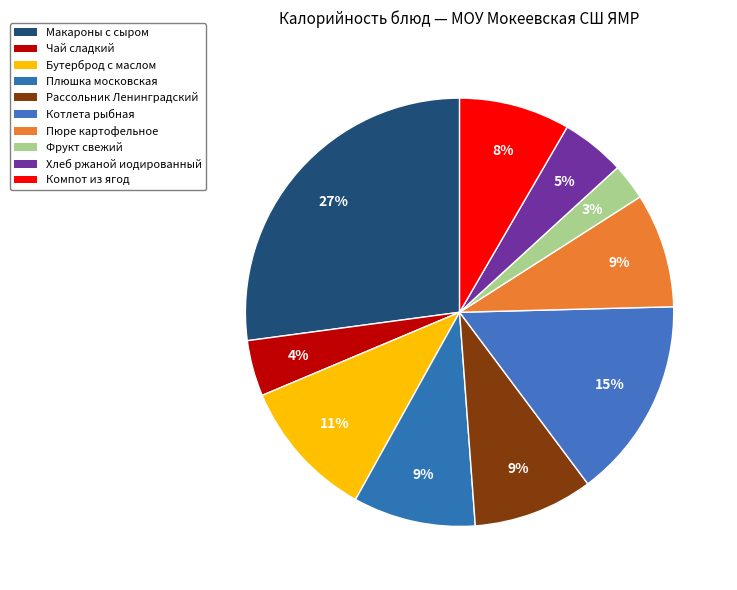

Does Чай сладкий represent more than half of the total?

No